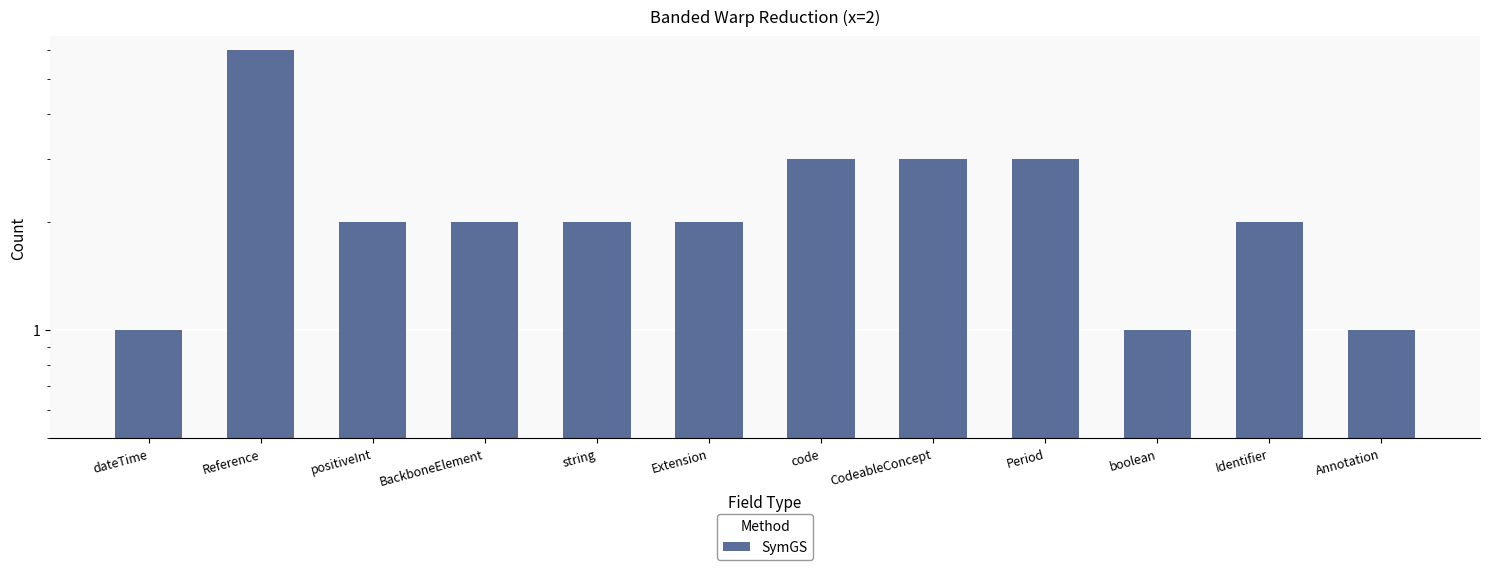

Is it true that the value at string is 1?

False